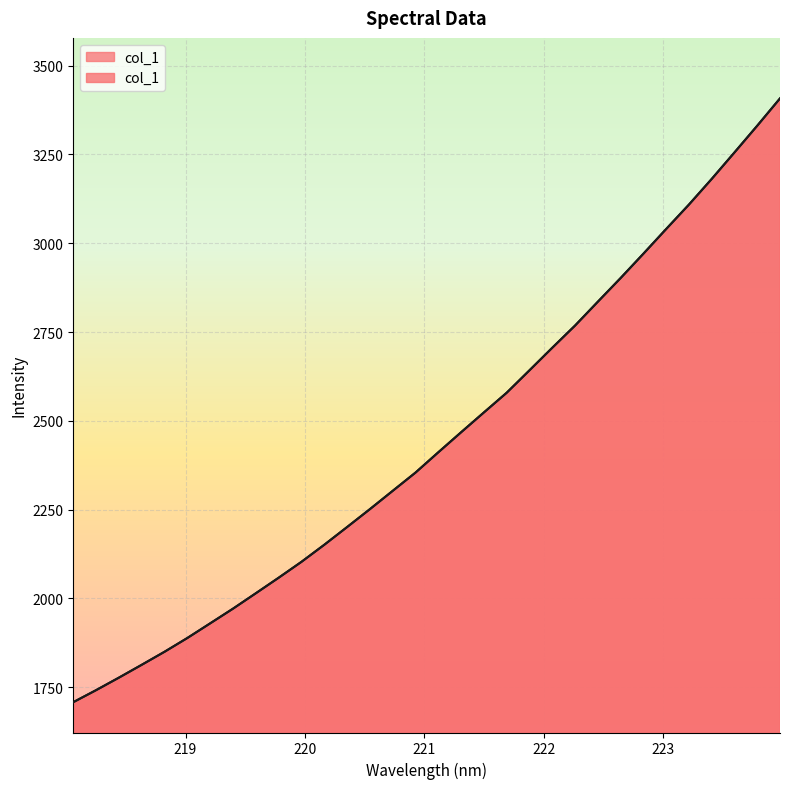

What is the value of the 15th point from the left?

2302.8